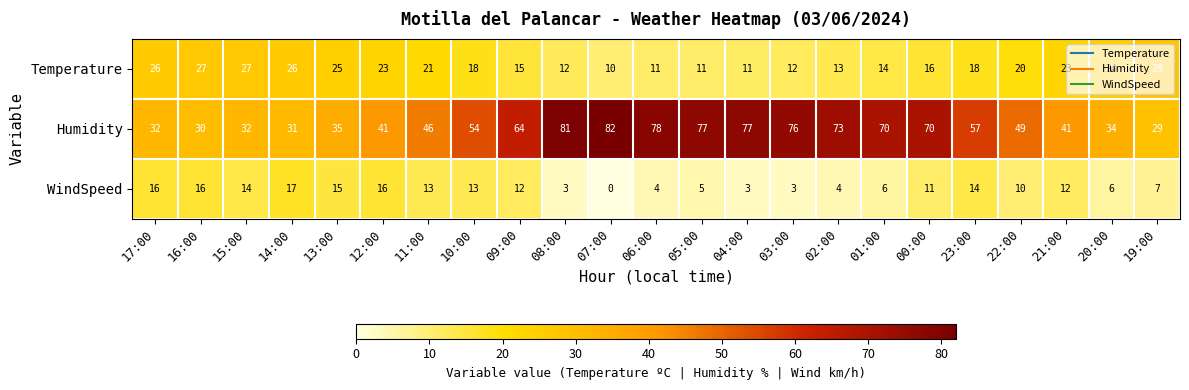

At which label does WindSpeed first exceed 11?

17:00